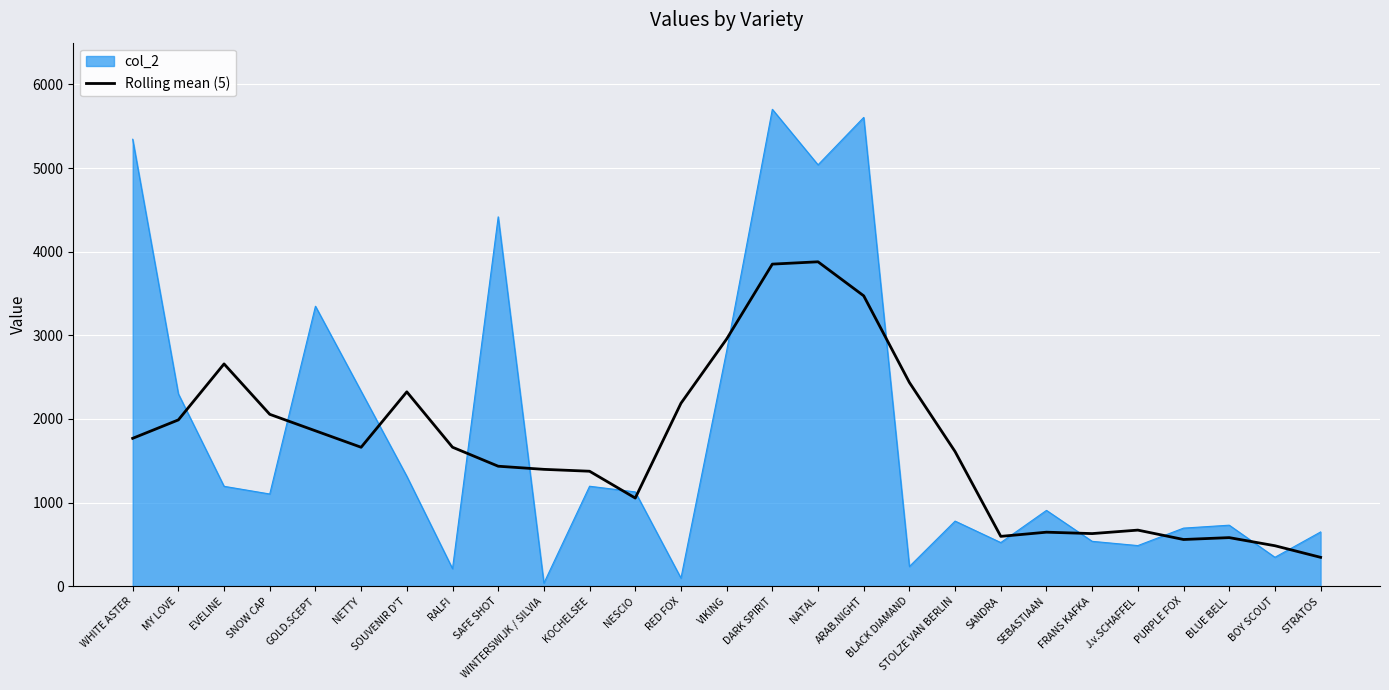

Rank the series at SNOW CAP from lowest to highest value.

col_2, Rolling mean (5)